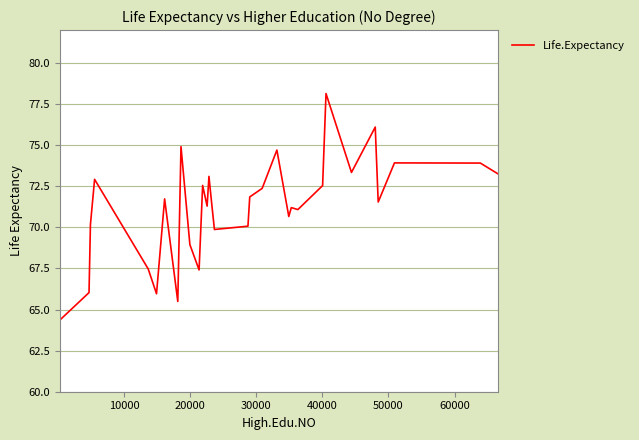

What is the smallest value displayed?

64.4